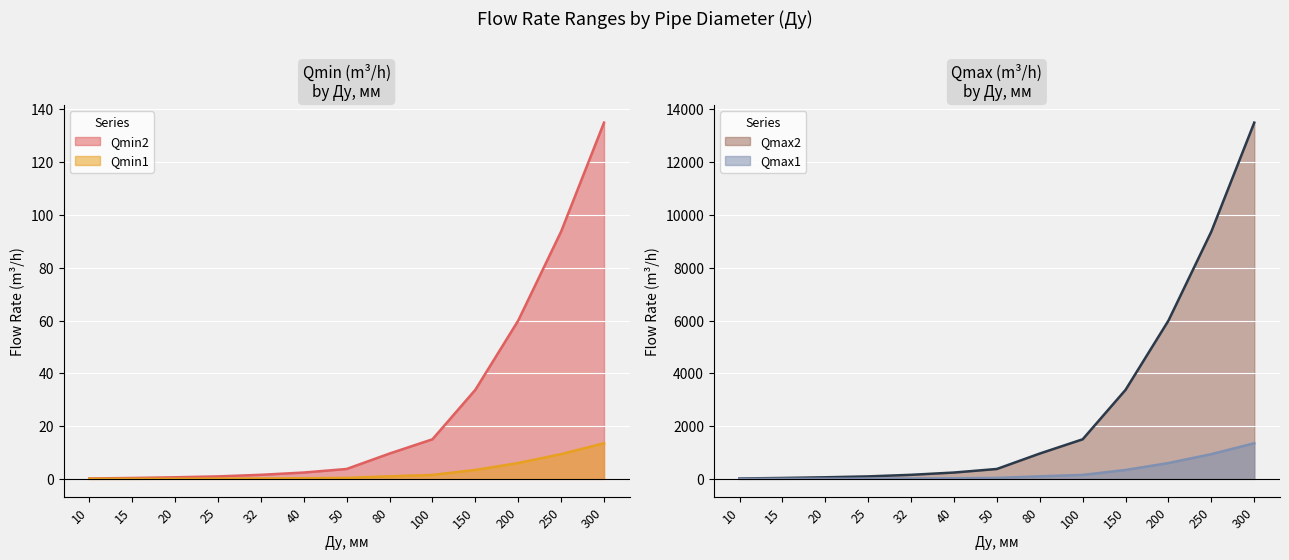

What are all the series names shown in the legend?

Qmin1, Qmin2, Qmax1, Qmax2